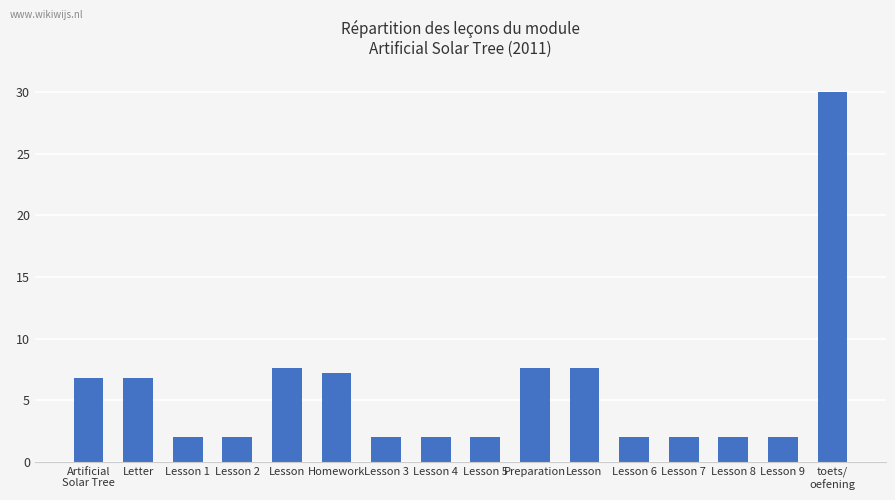

Reading left to right, what are all the values shown in this chart?

Artificial
Solar Tree=6.8	Letter=6.8	Lesson 1=2.0	Lesson 2=2.0	Lesson=7.6	Homework=7.2	Lesson 3=2.0	Lesson 4=2.0	Lesson 5=2.0	Preparation=7.6	Lesson=7.6	Lesson 6=2.0	Lesson 7=2.0	Lesson 8=2.0	Lesson 9=2.0	toets/
oefening=30.0